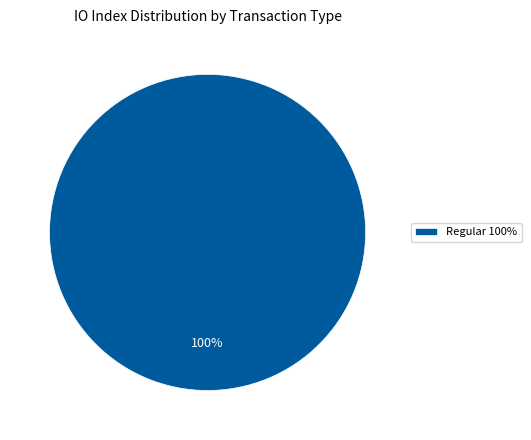

What percentage is the Regular 100% slice, to the nearest percent?

100%